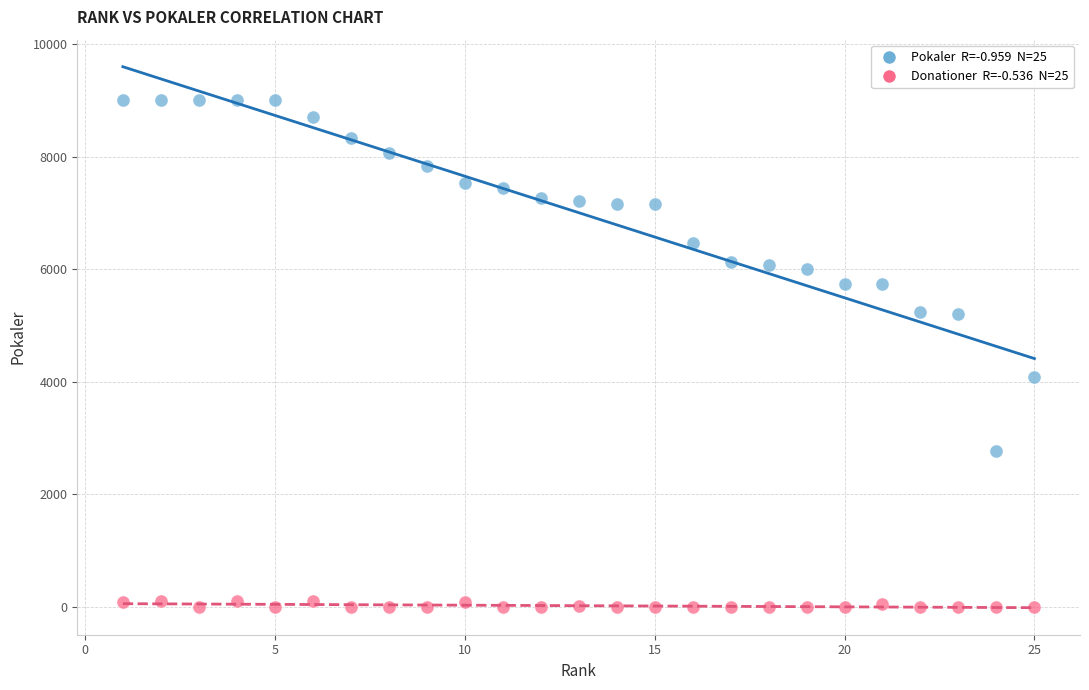

Across all data points, what is the range of Y values (max minus min)?

9000